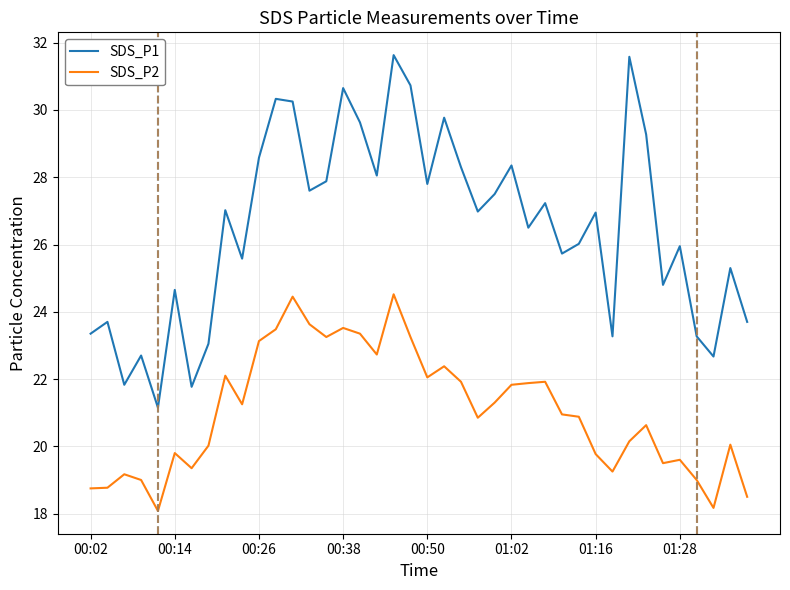

What is the greatest value displayed?

31.6